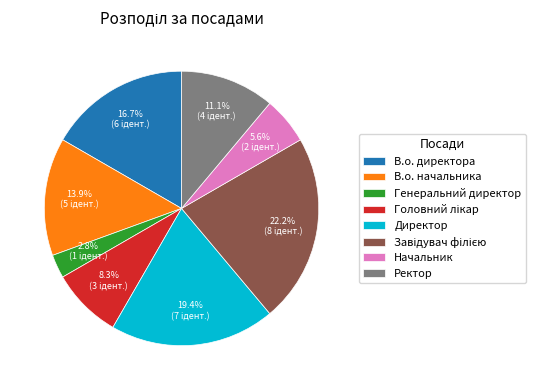

To the nearest percent, what portion does В.о. начальника represent?

14%